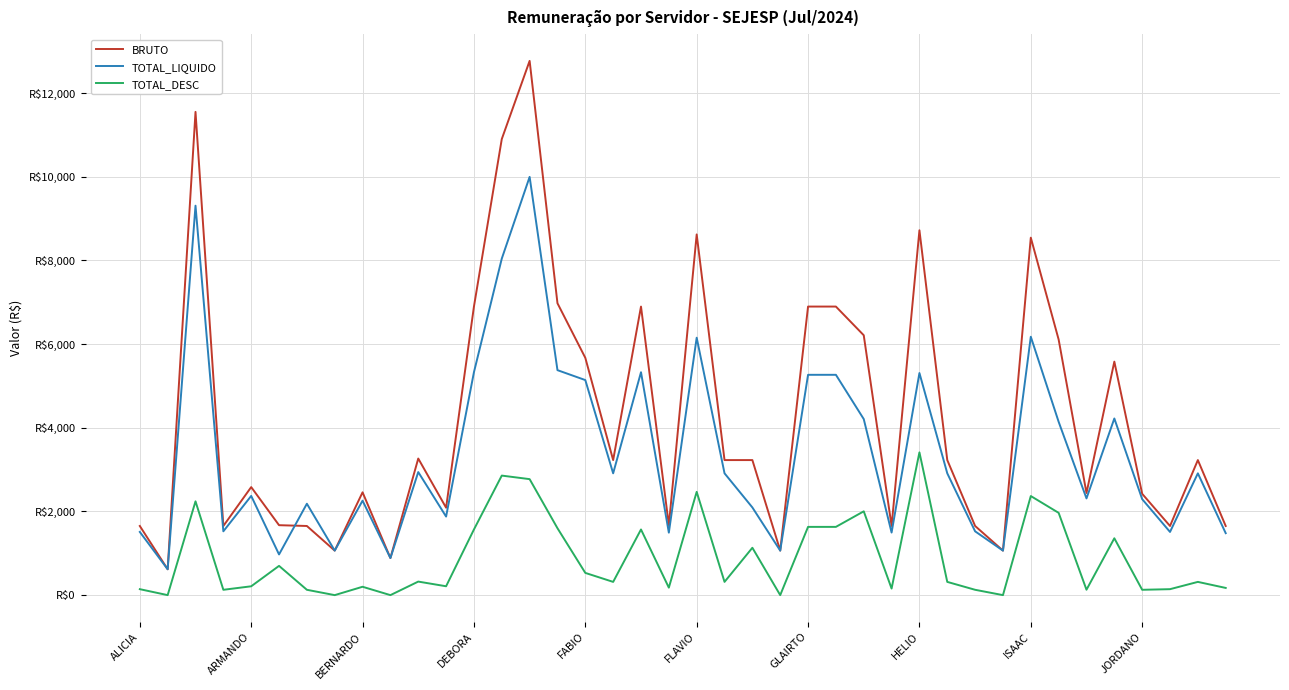

What are all the series names shown in the legend?

BRUTO, TOTAL_LIQUIDO, TOTAL_DESC